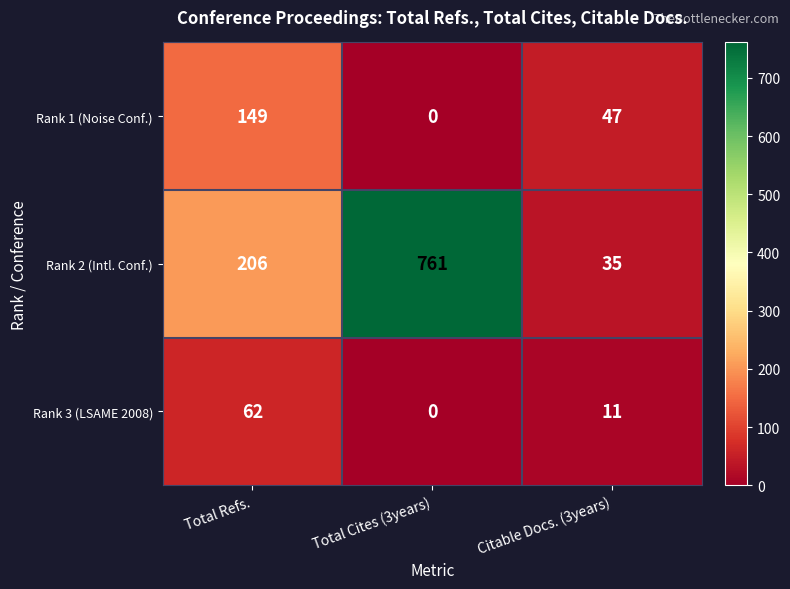

What is the average value of the Rank 1 (Noise Conf.) series?

65